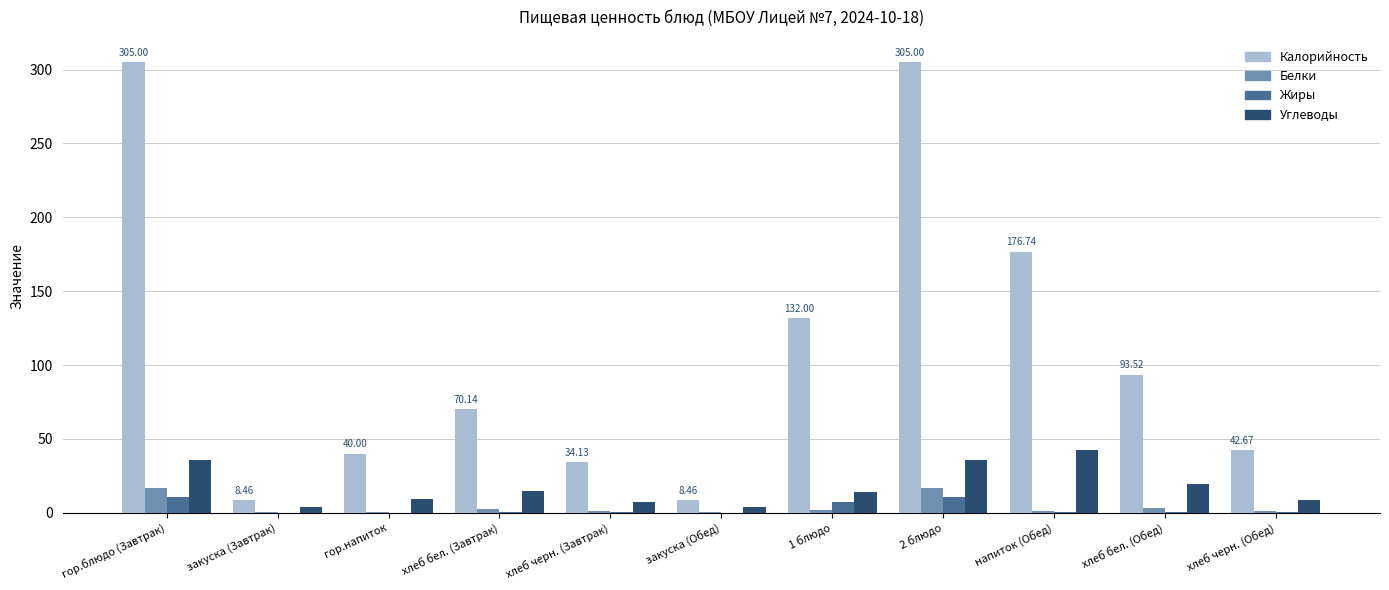

Which series changed the most between хлеб бел. (Завтрак) and 2 блюдо?

Калорийность